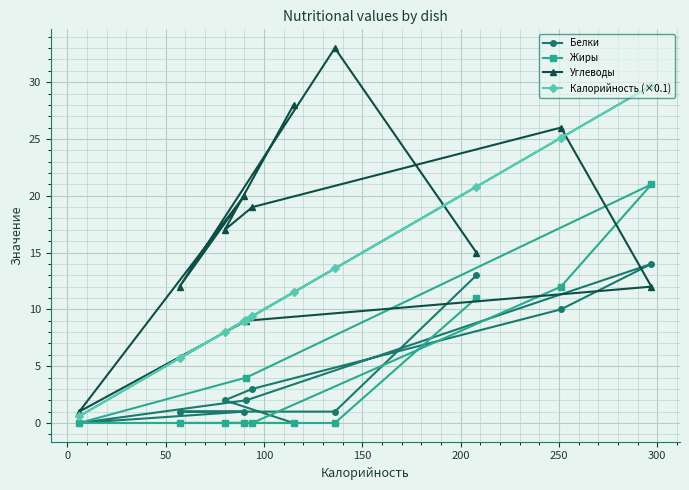

What are all the series names shown in the legend?

Белки, Жиры, Углеводы, Калорийность (×0.1)